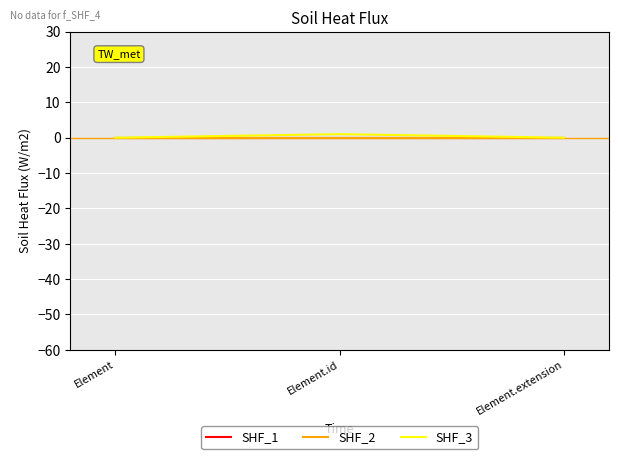

Does the chart have visible grid lines?

Yes